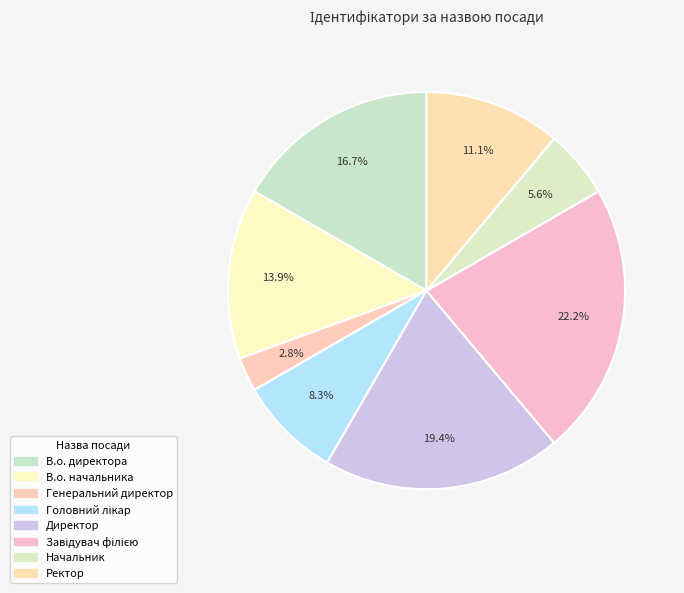

Which category has the smallest portion of the pie?

Генеральний директор